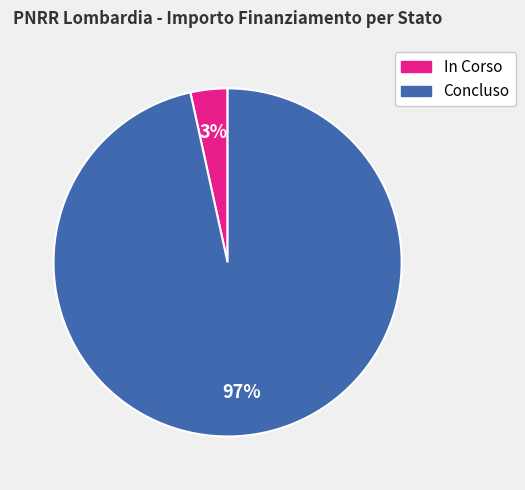

Count the number of slices in the pie.

2